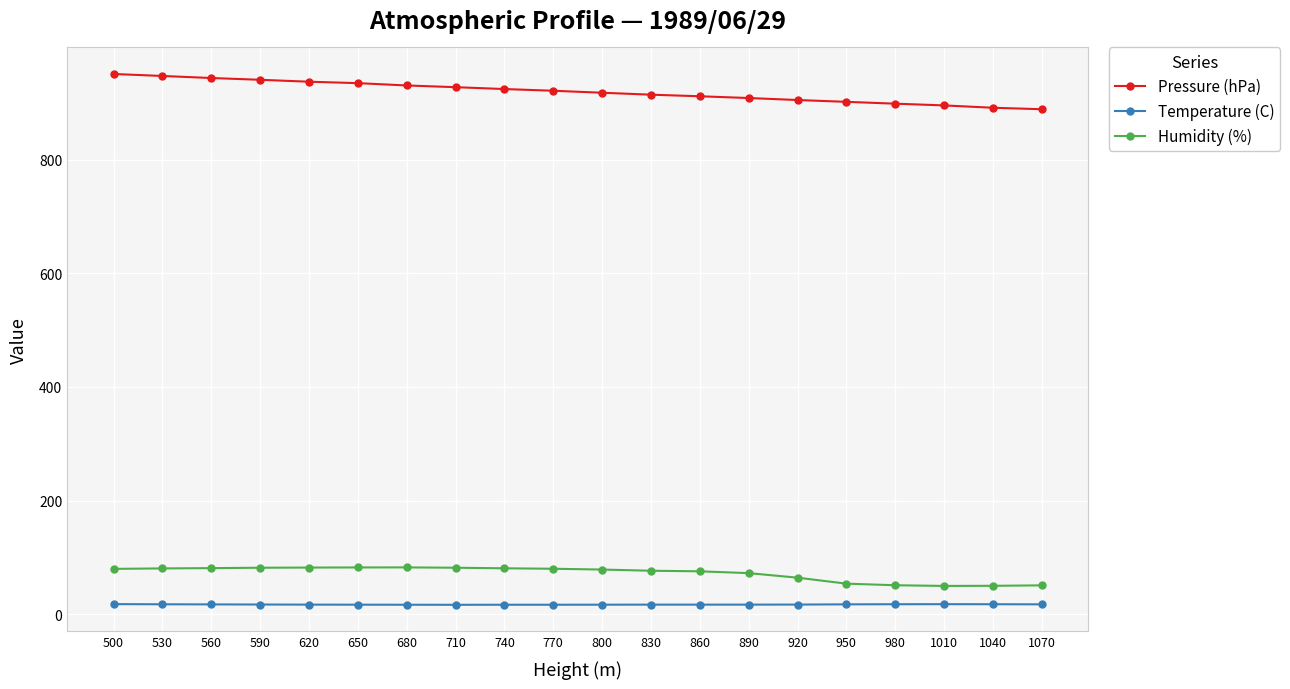

True or false: Humidity (%) has more than 0 interior local peaks.

True